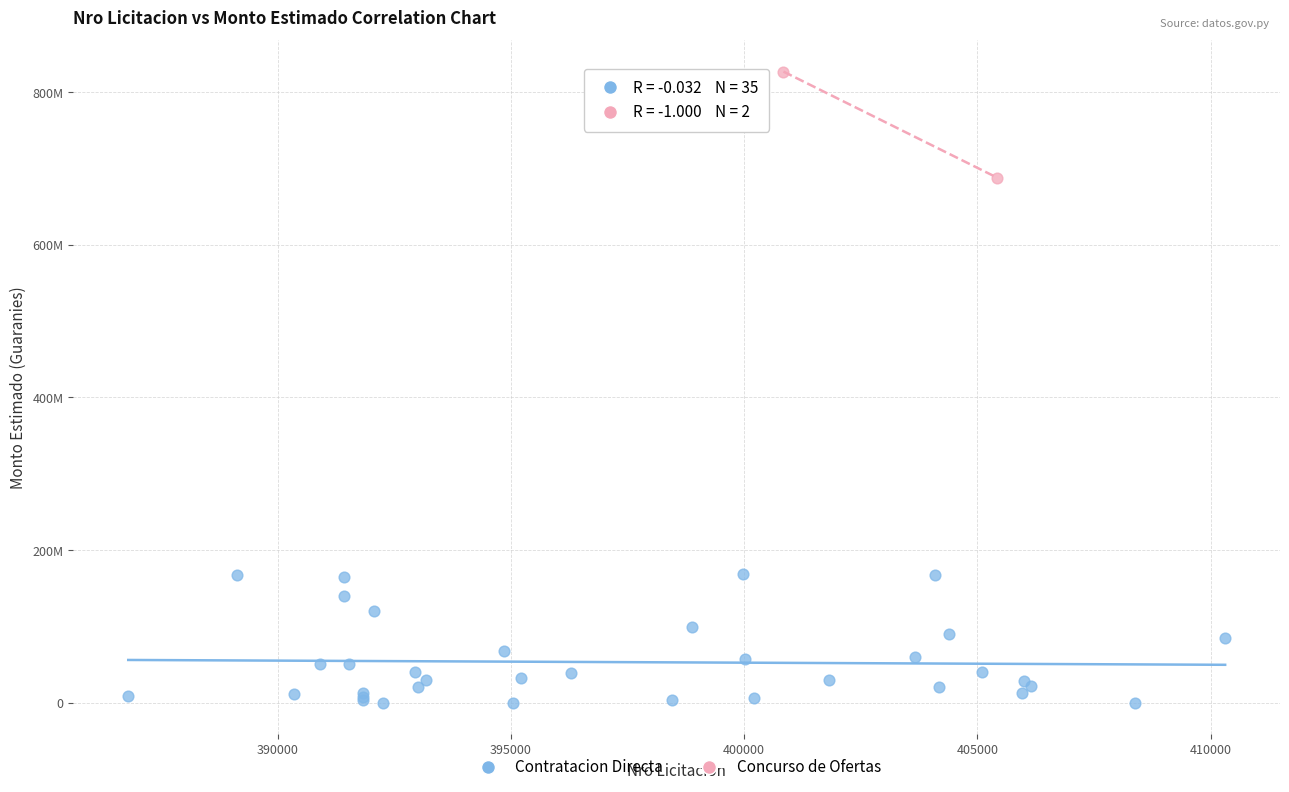

What are all the series names shown in the legend?

Contratacion Directa, Concurso de Ofertas